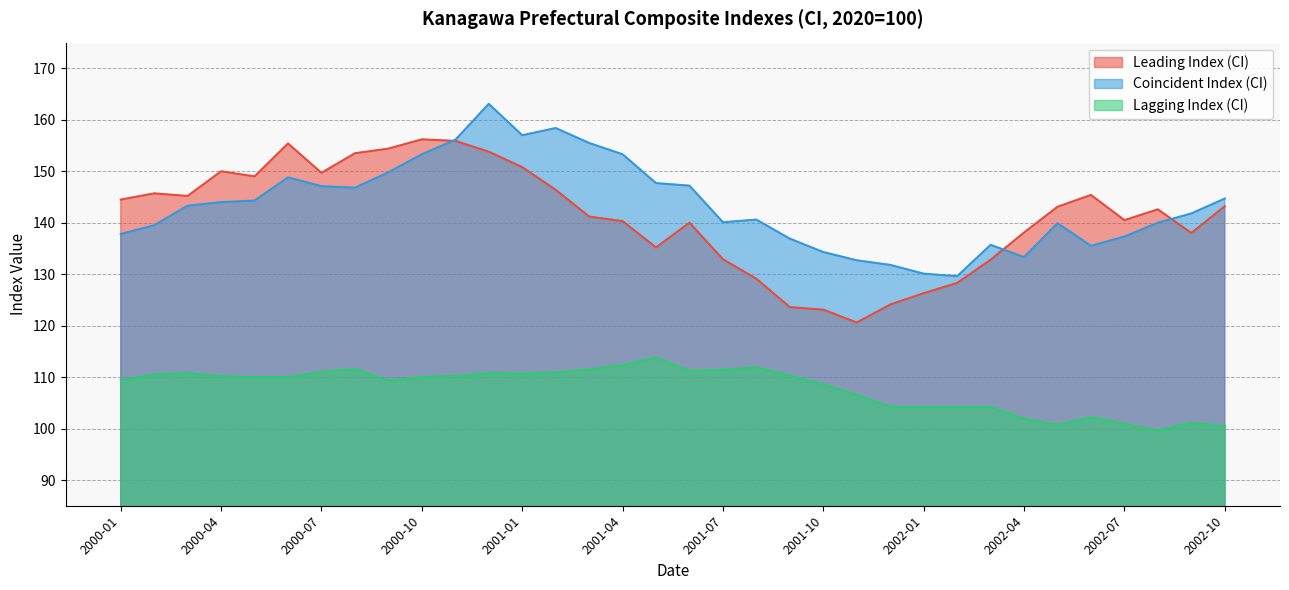

What is the highest value of the Leading Index (CI) series?

156.2